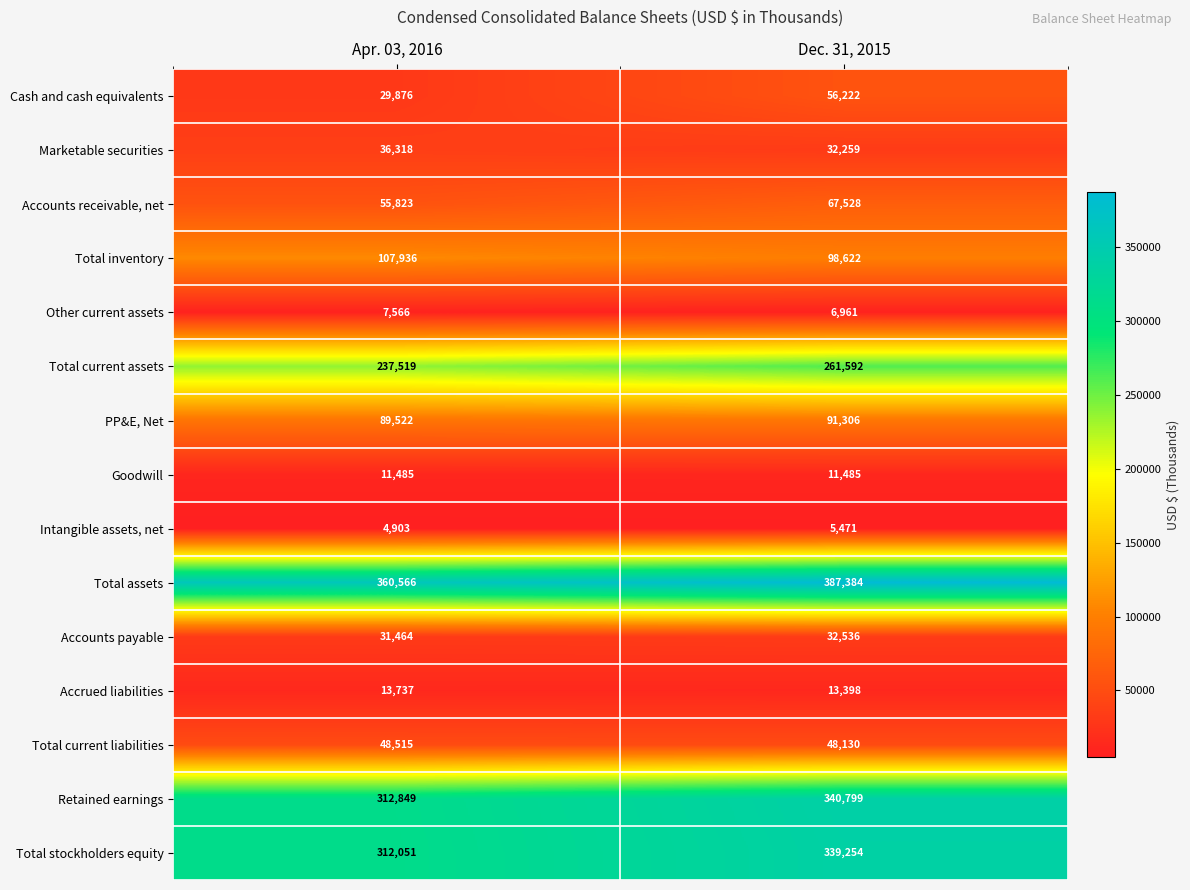

The PP&E, Net series shows 89522 at Apr. 03, 2016. True or false?

True